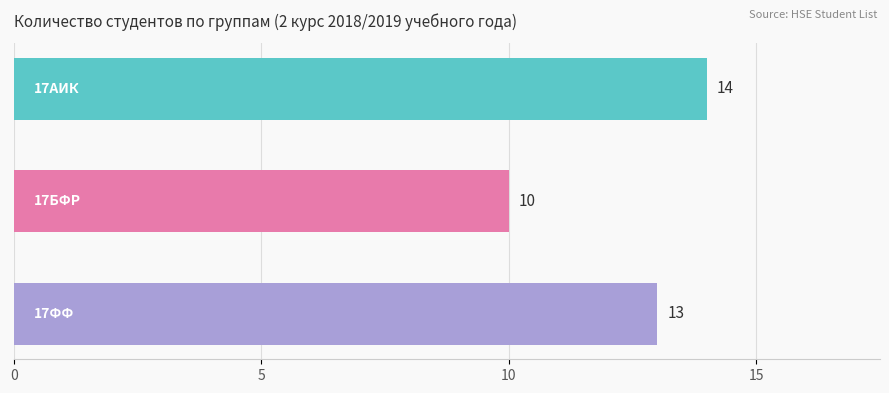

What is the average value?

12